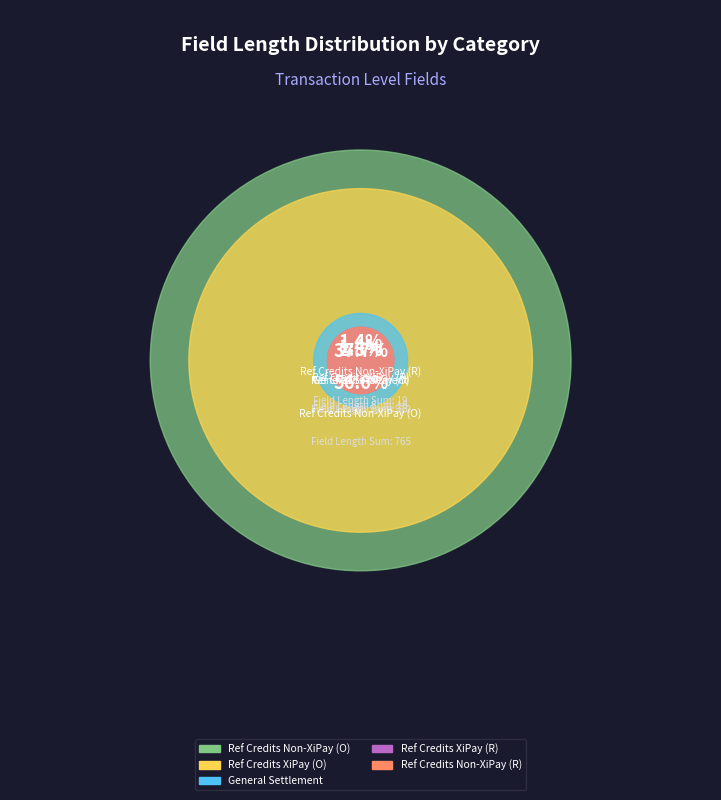

Is it true that Referenced Credits Non-XiPay Trans (R) is 1% of the pie?

True